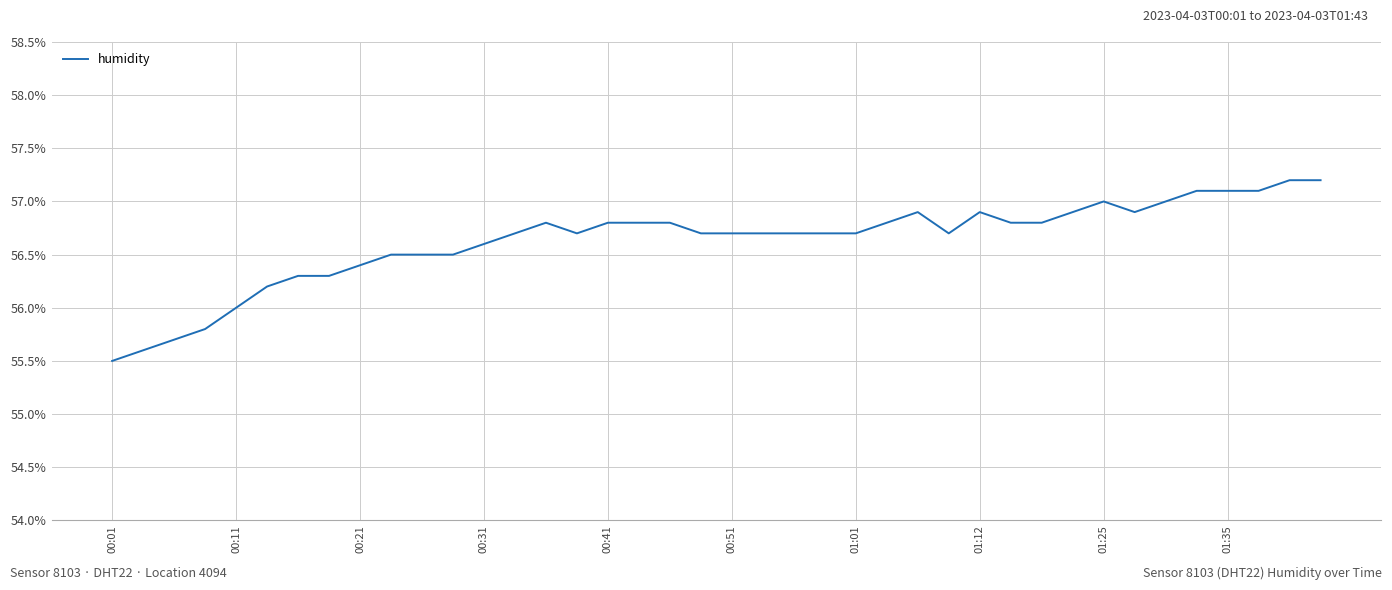

What is the greatest value displayed?

57.2